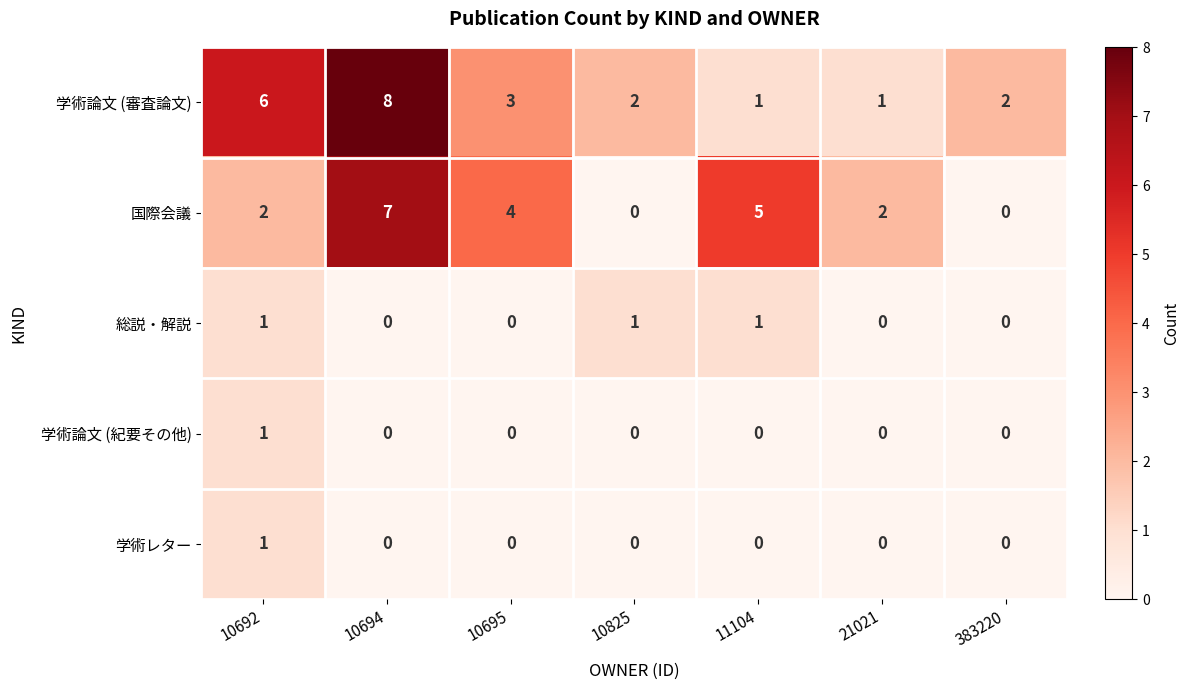

What is the maximum value shown in the chart?

8